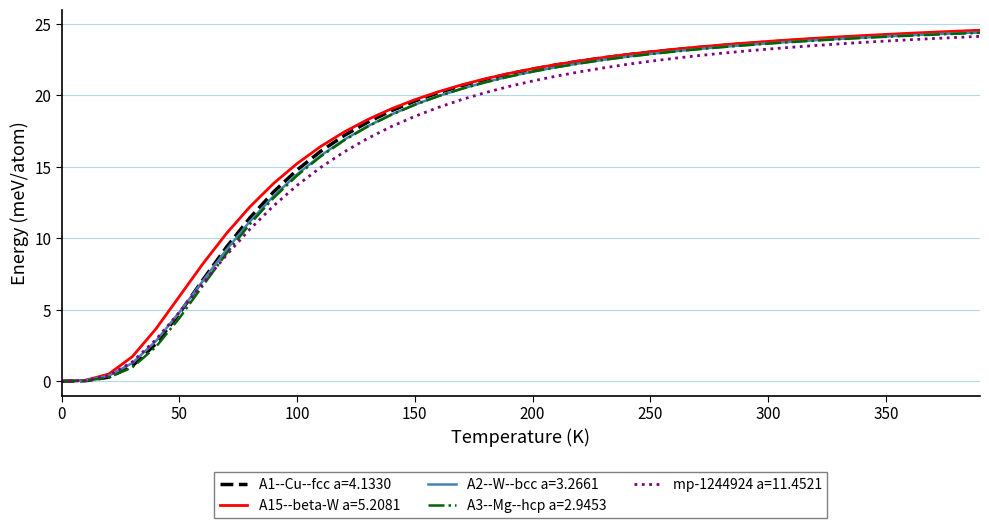

What is the maximum value for A3--Mg--hcp a=2.9453?

24.4